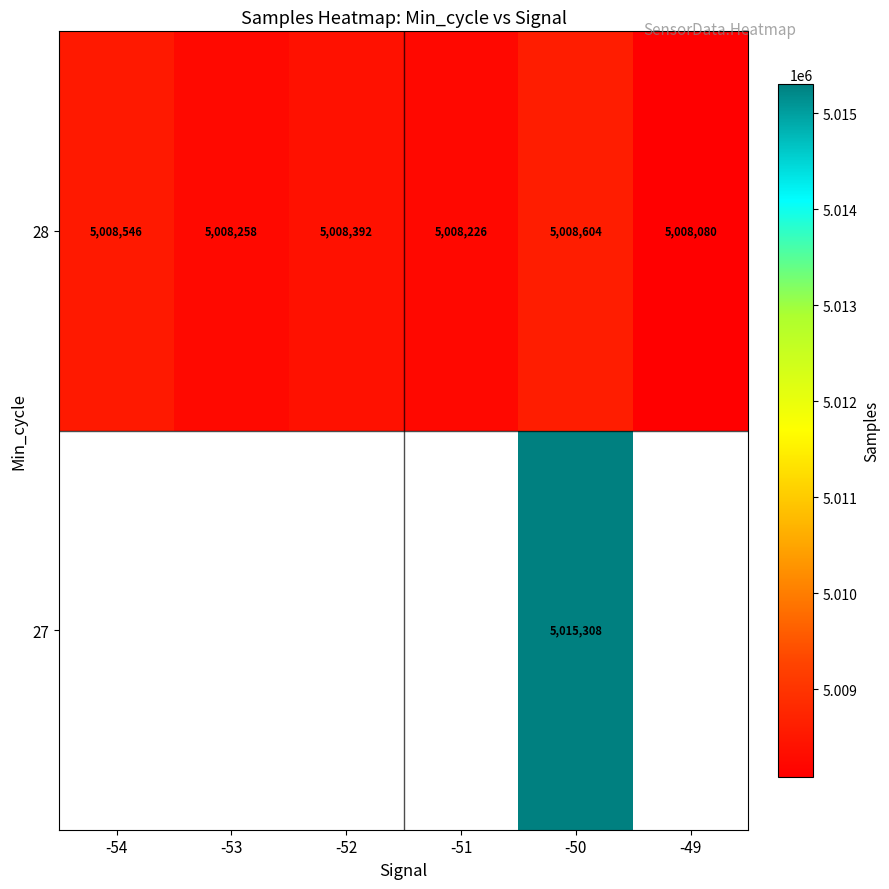

Count the number of categories in the chart.

6